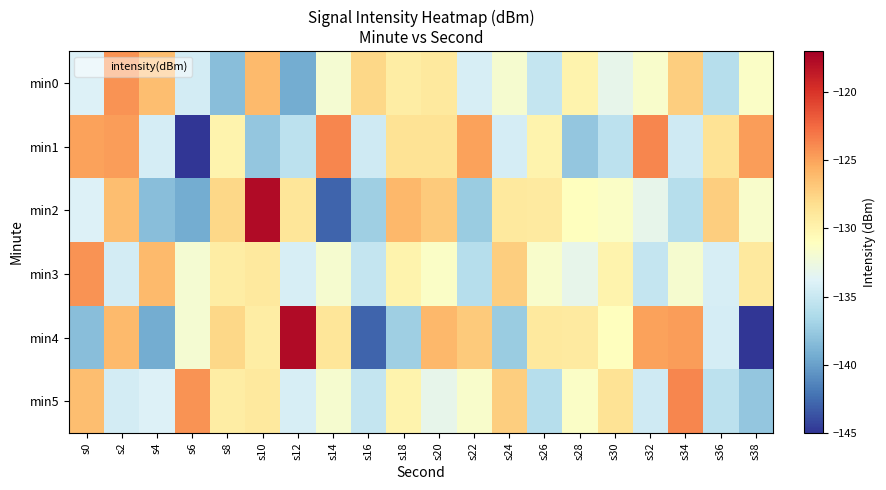

How many data points does each series have?

20